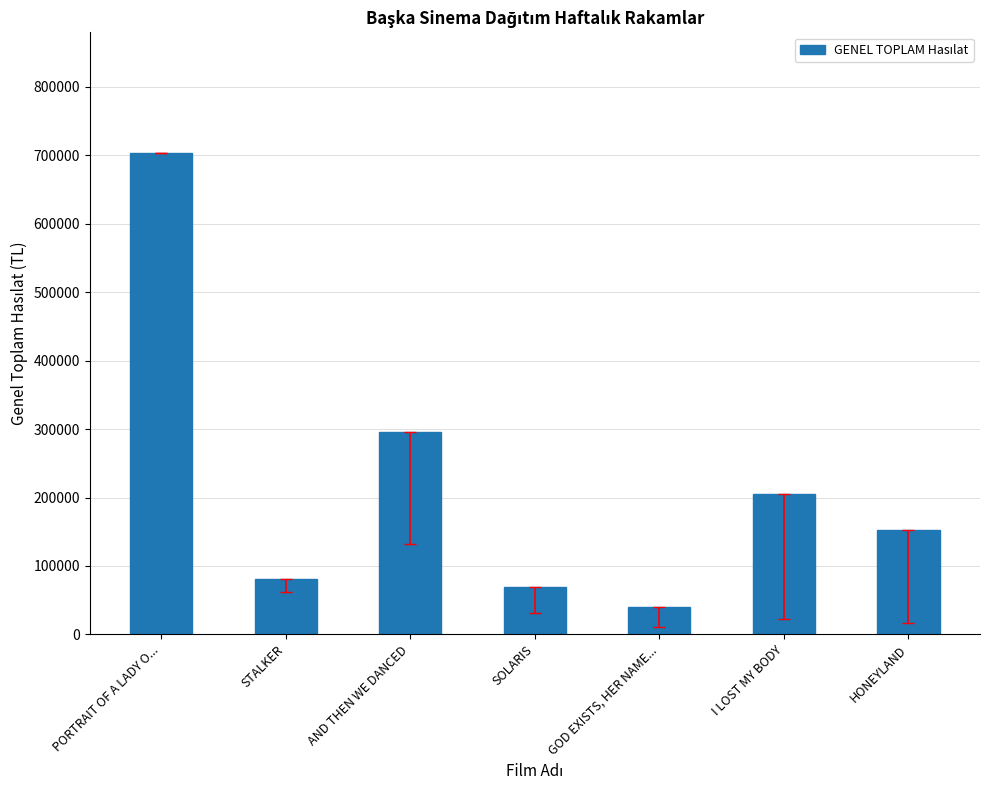

List the labels in order of value, smallest first.

GOD EXISTS, HER NAME..., SOLARIS, STALKER, HONEYLAND, I LOST MY BODY, AND THEN WE DANCED, PORTRAIT OF A LADY O...